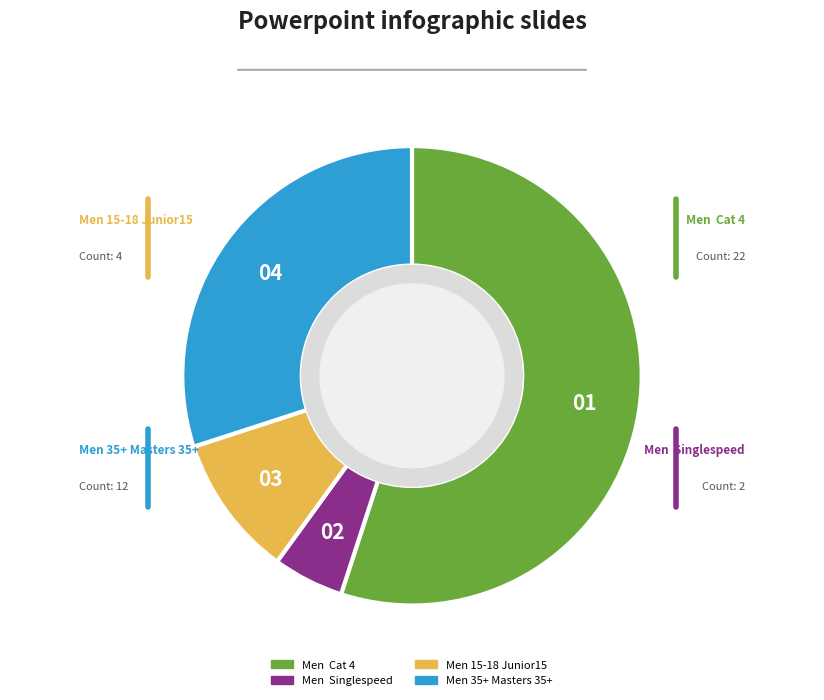

To the nearest percent, what is the difference between the largest and smallest slice percentages?

50%